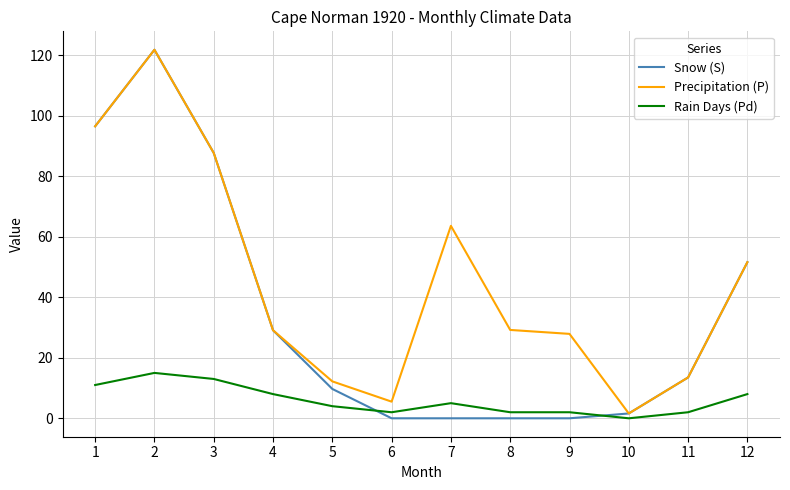

True or false: Rain Days (Pd) and Snow (S) cross at least once.

True